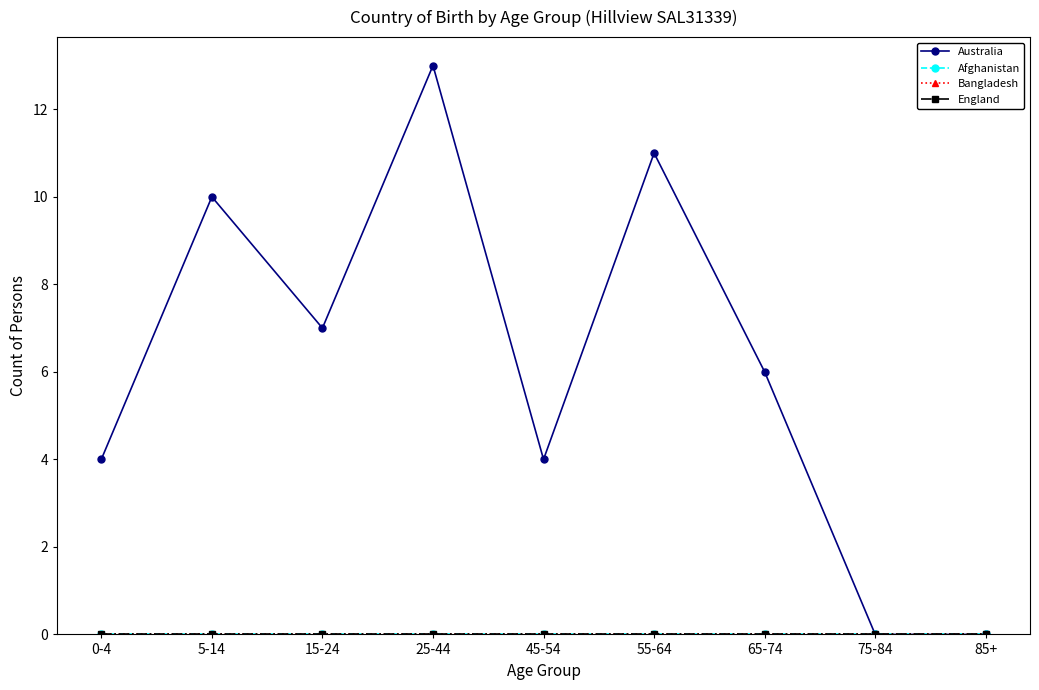

Which label corresponds to the smallest value in the chart?

75-84